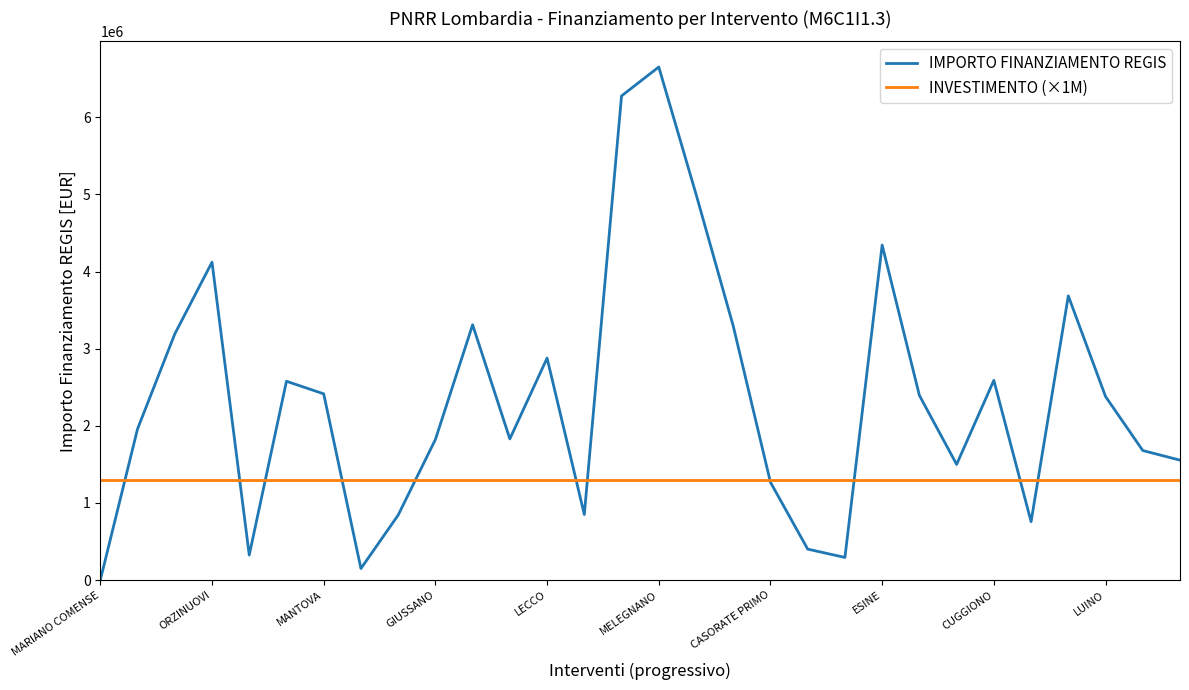

List the series in order of their overall mean, lowest first.

INVESTIMENTO (×1M), IMPORTO FINANZIAMENTO REGIS